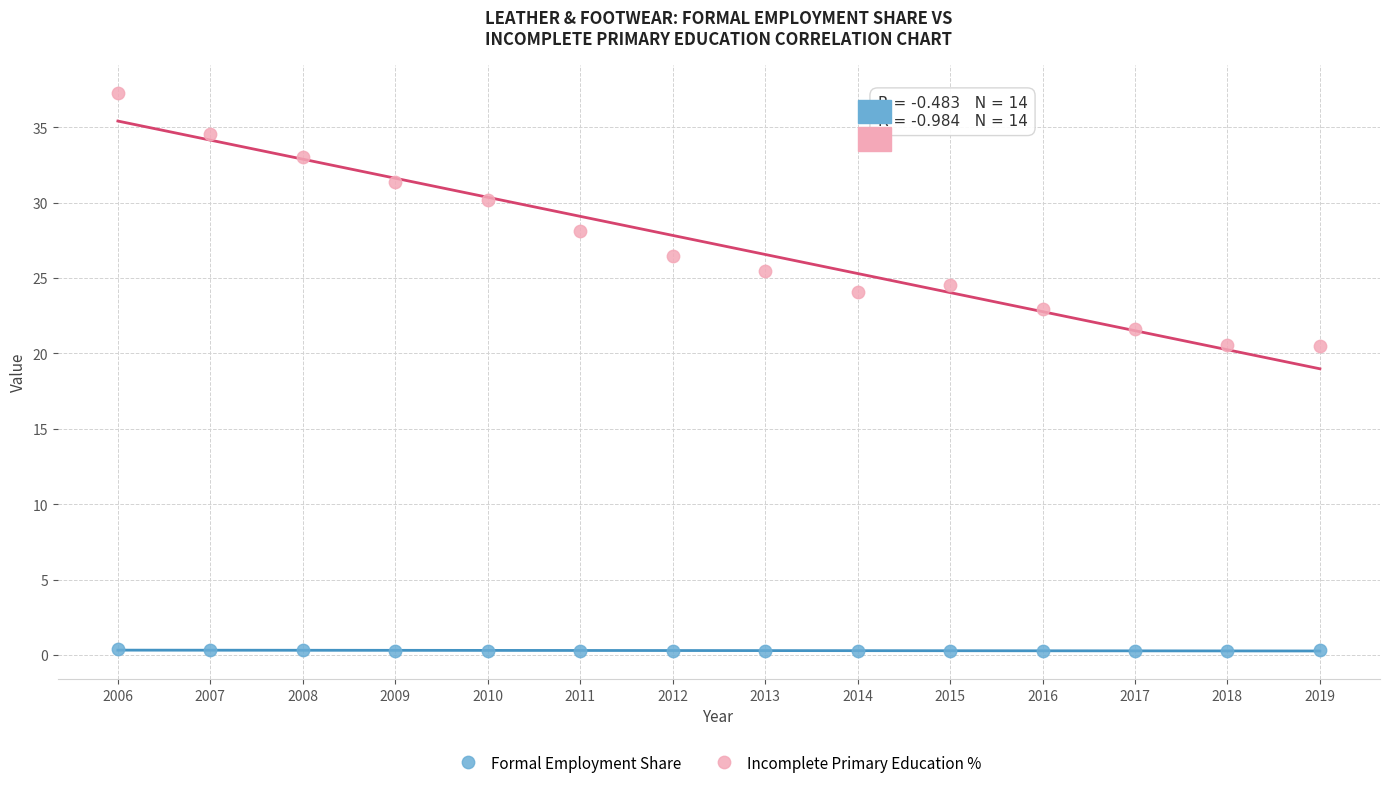

Which series has the widest spread of Y values?

Incomplete Primary Education %